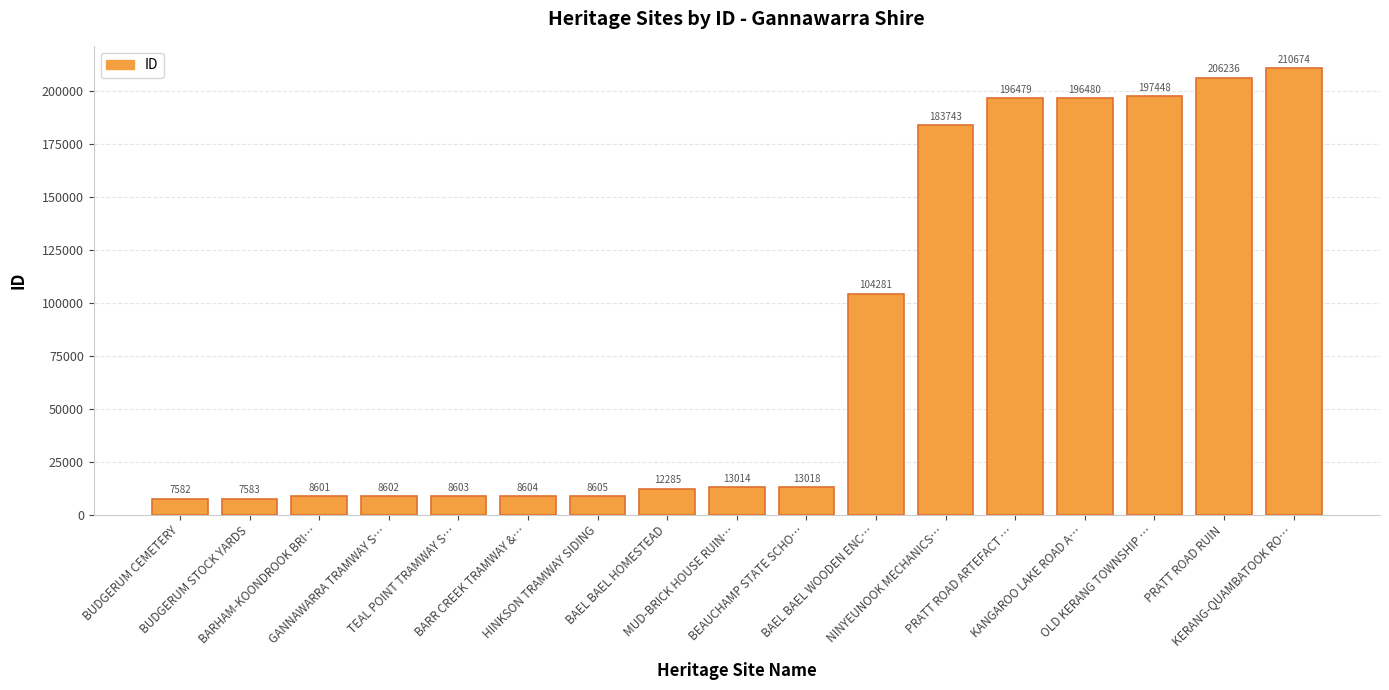

The chart shows a value of 7582 at BUDGERUM CEMETERY. True or false?

True